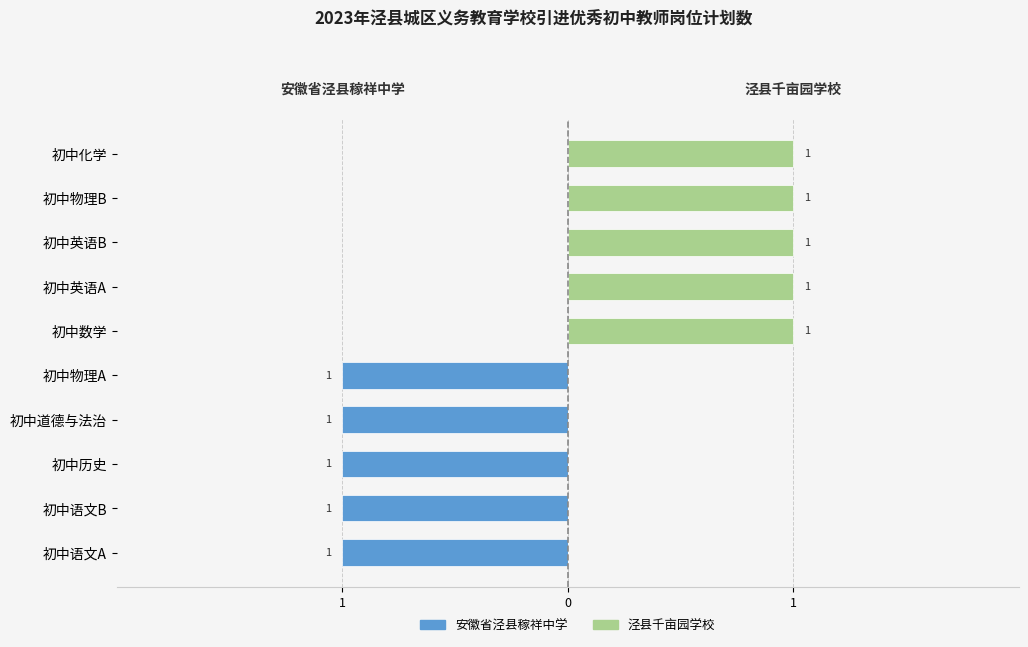

What is the minimum value shown in the chart?

-1